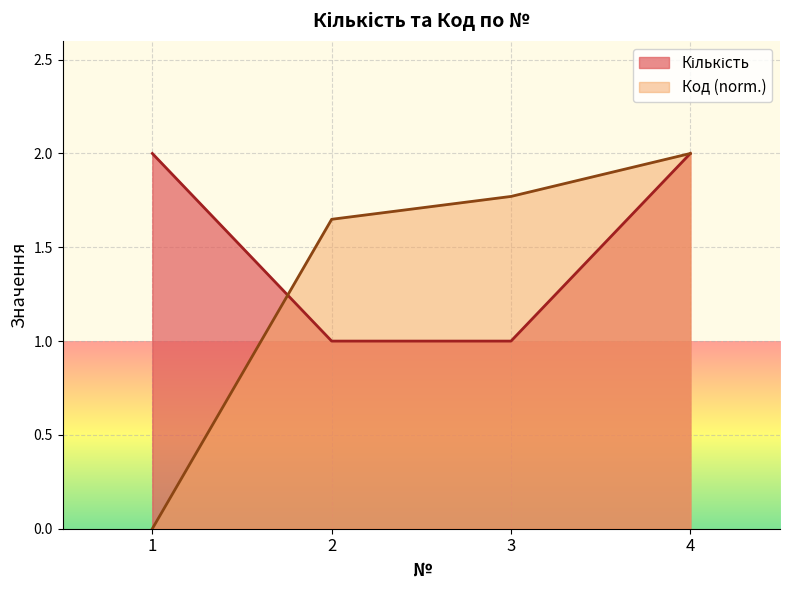

What is the greatest value displayed?

2.0